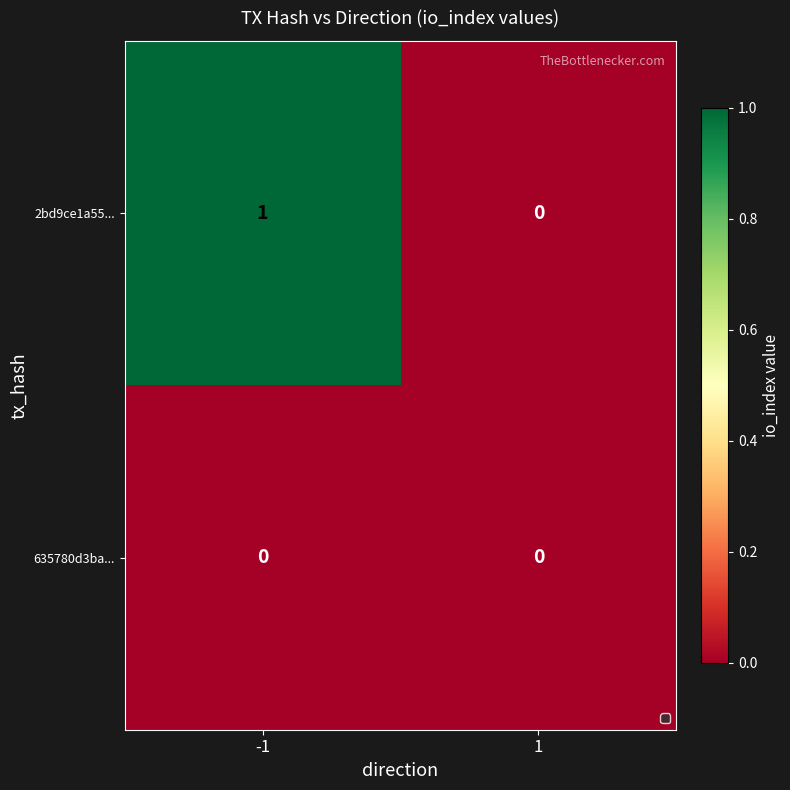

List the series in order of their peak value, highest first.

2bd9ce1a55..., 635780d3ba...